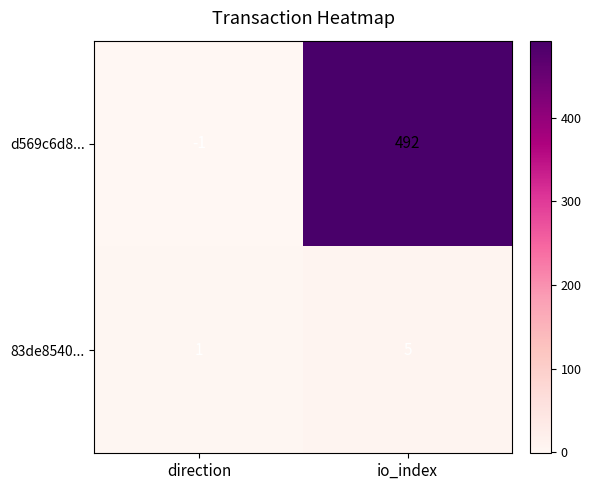

True or false: 83de8540... has a value of 5 at io_index.

True